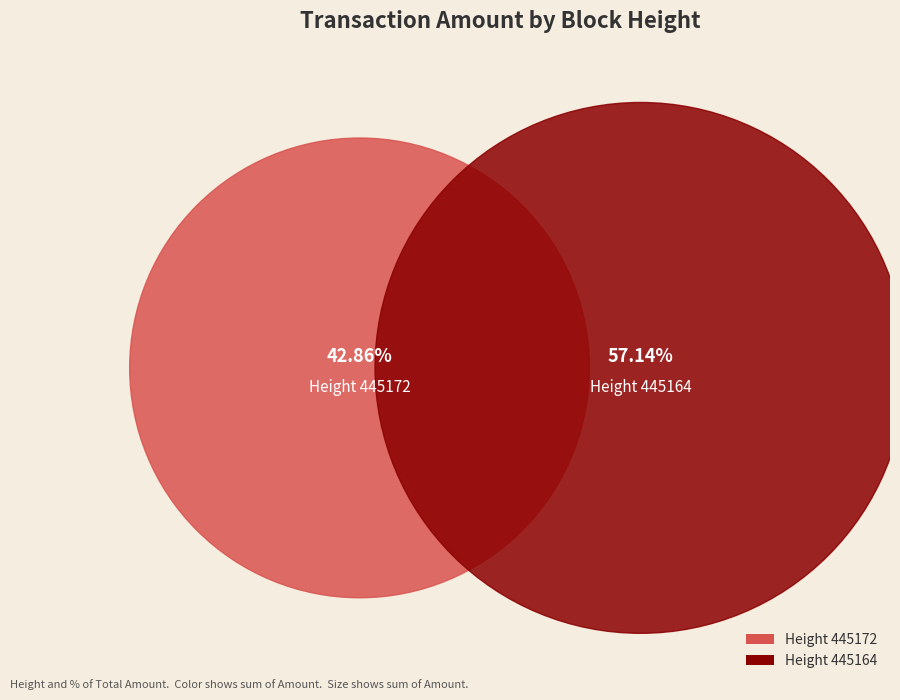

To the nearest percent, what portion does 445172 represent?

43%